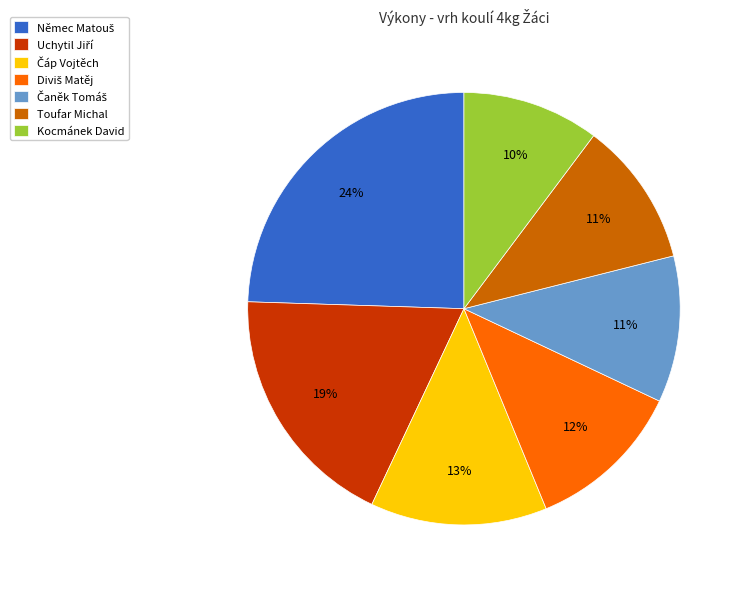

True or false: Kocmánek David accounts for 2% of the total.

False